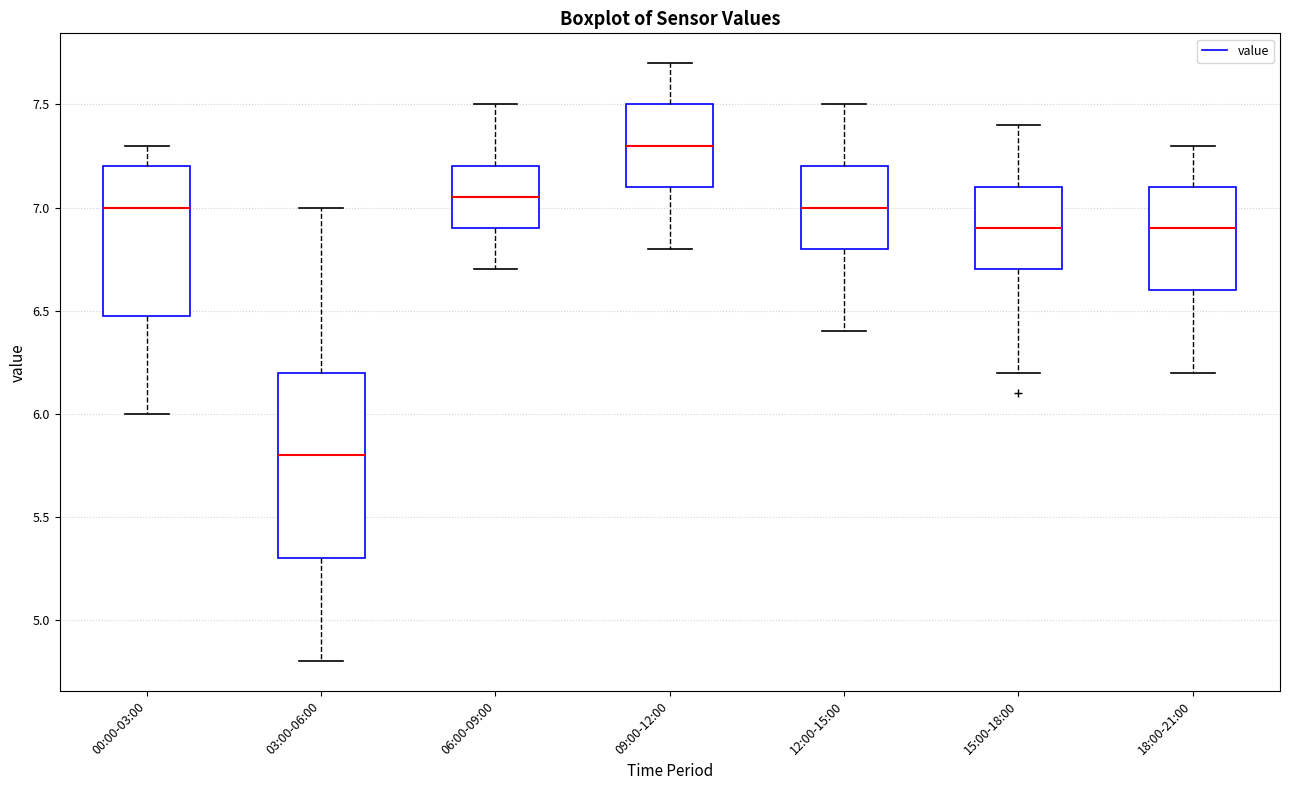

Which box has the lowest median line?

03:00-06:00